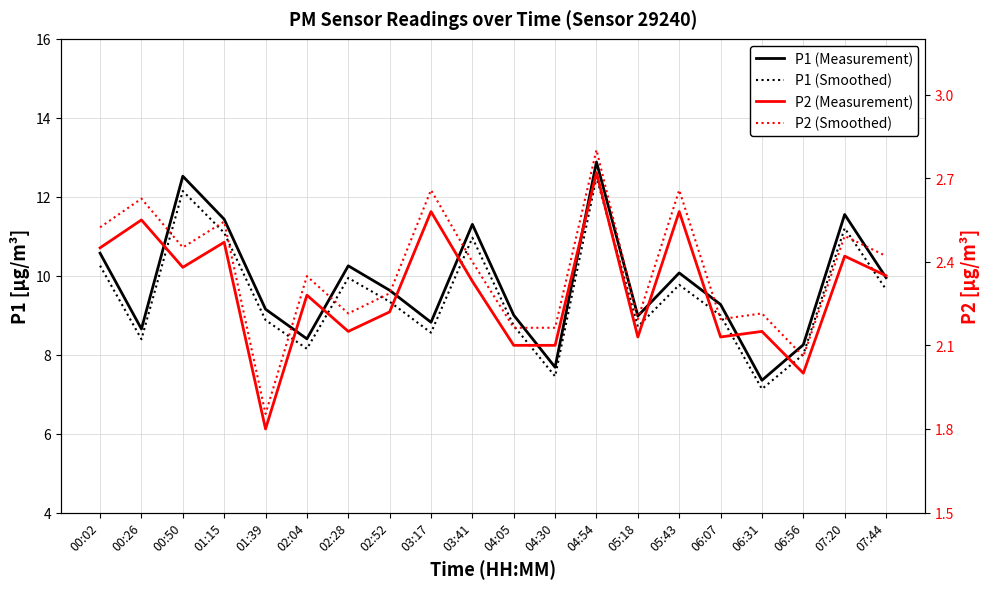

Where is the first local maximum for P2 (Measurement)?

00:26